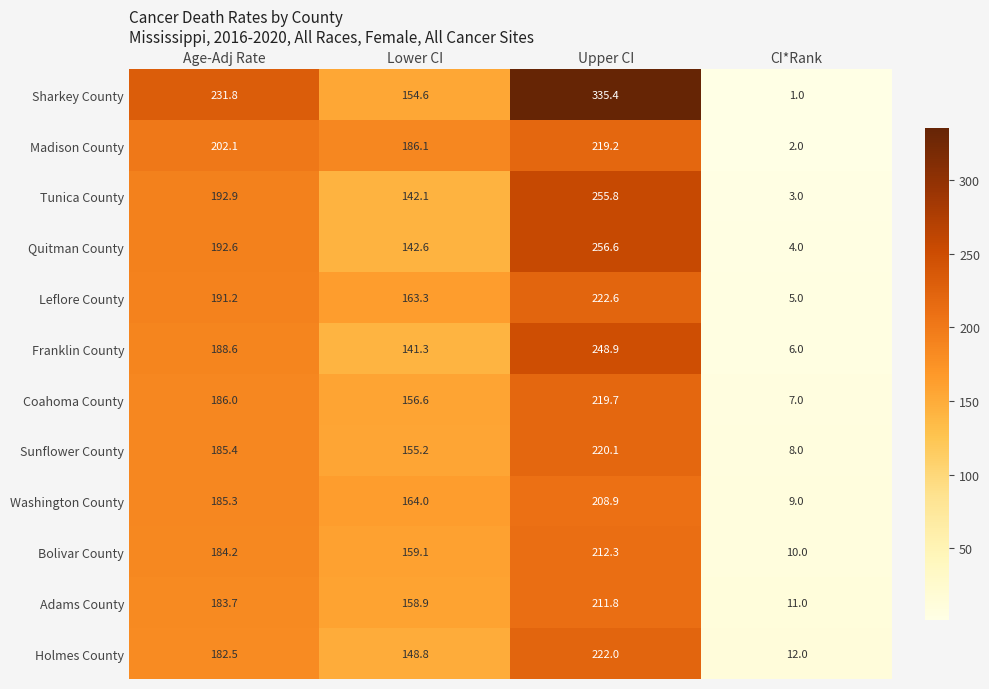

Rank the categories by Franklin County value from lowest to highest.

CI*Rank, Lower CI, Age-Adj Rate, Upper CI